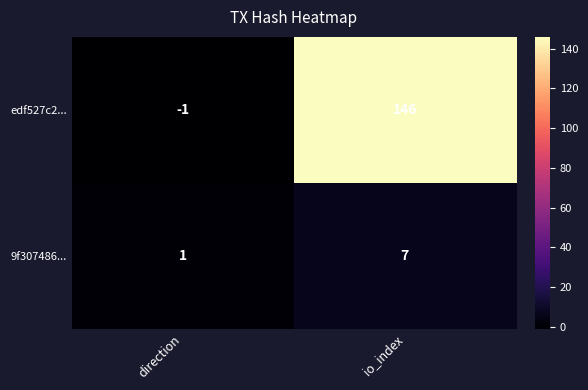

The value of edf527c2... at direction is -1. True or false?

True